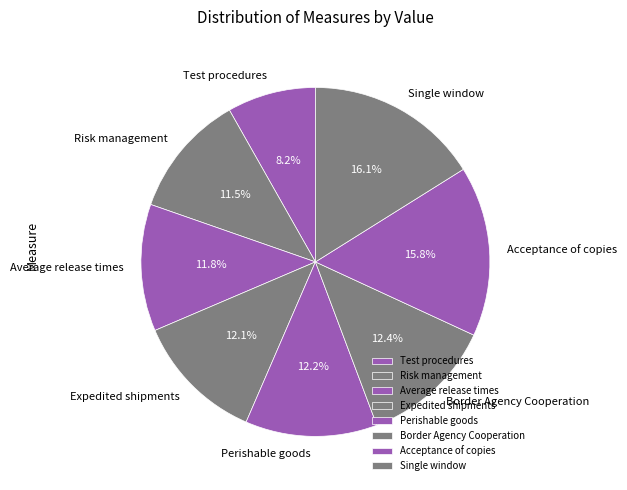

What percentage is NOT represented by Acceptance of copies?

84.2%